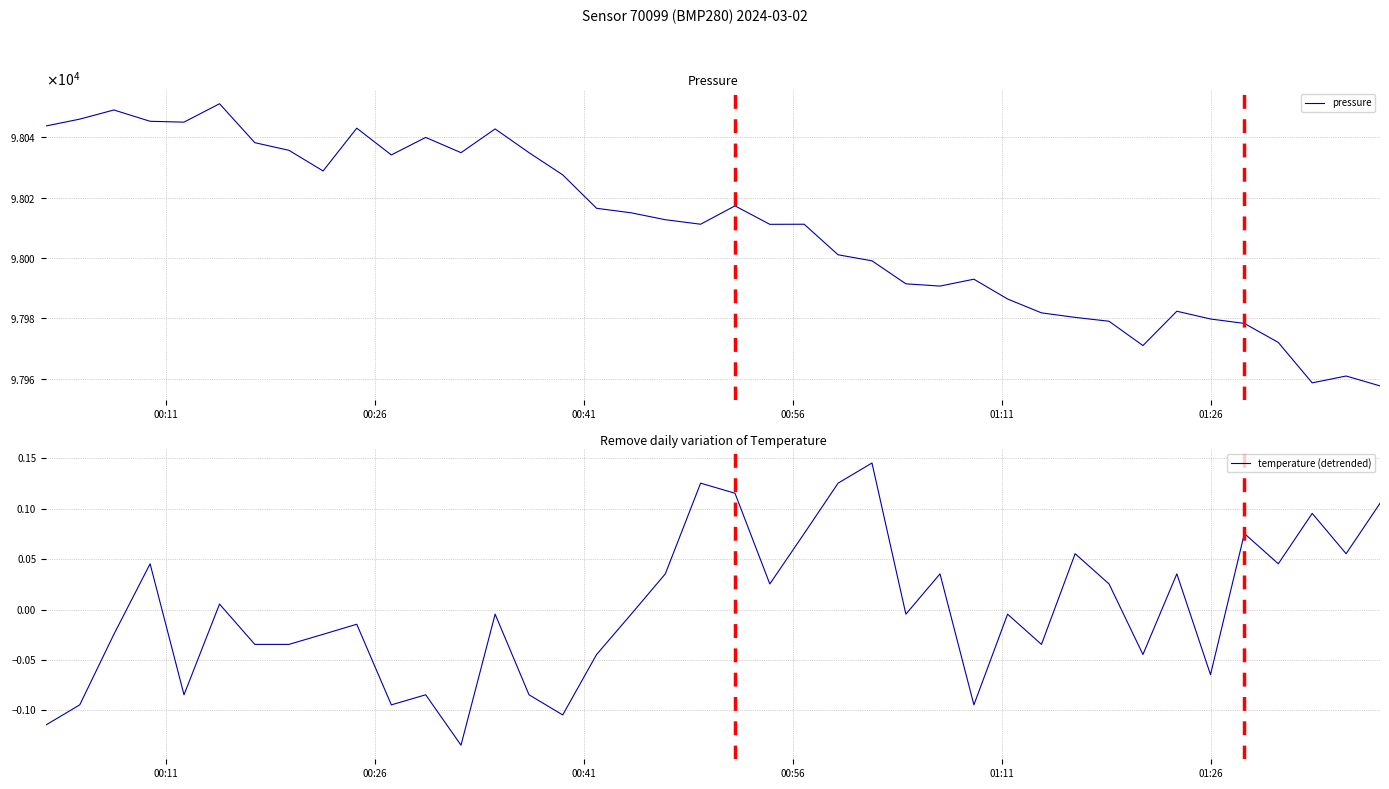

Which series has the largest range (max minus min)?

pressure